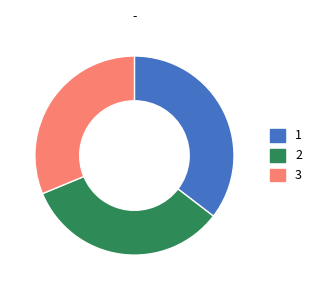

Which category has the smallest portion of the pie?

3